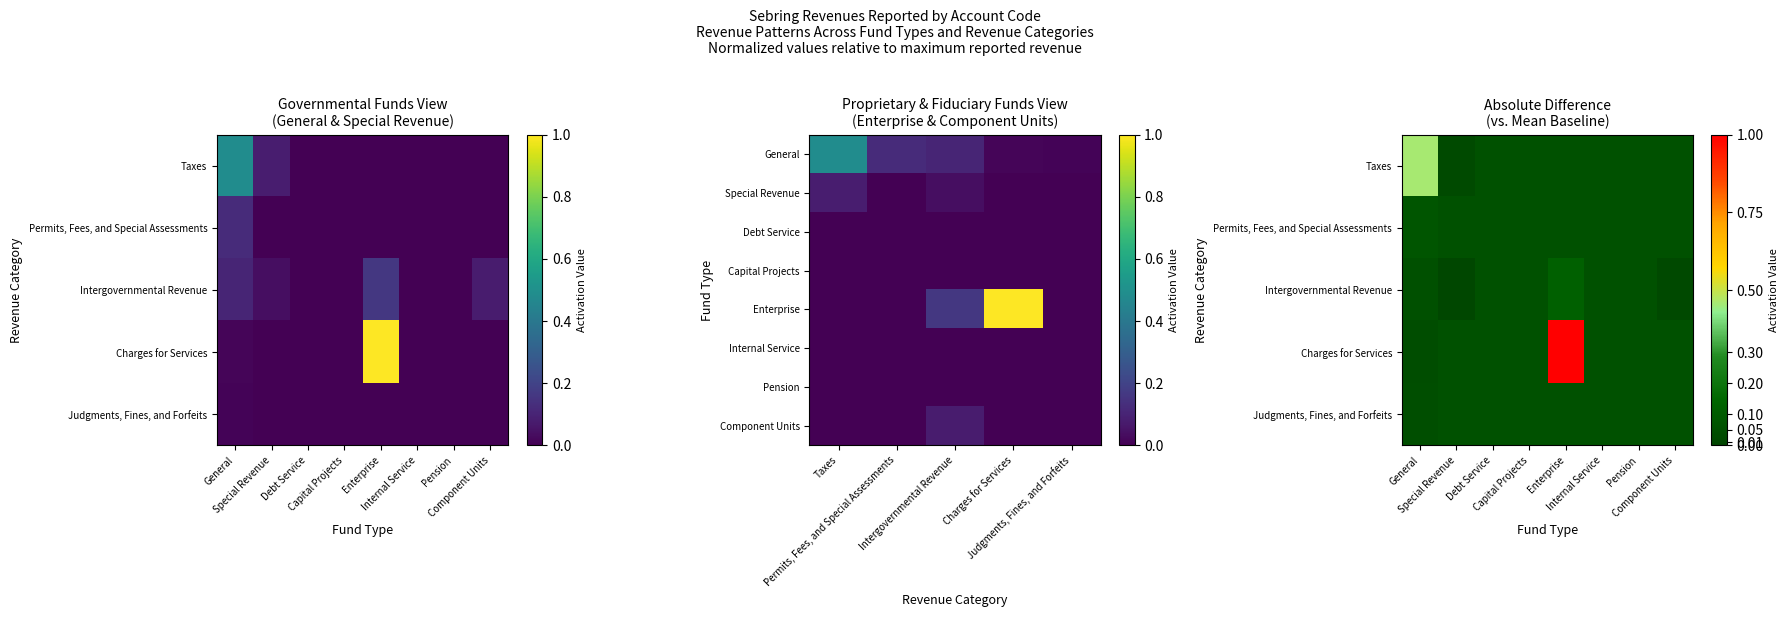

At which label does Charges for Services reach its minimum?

Special Revenue